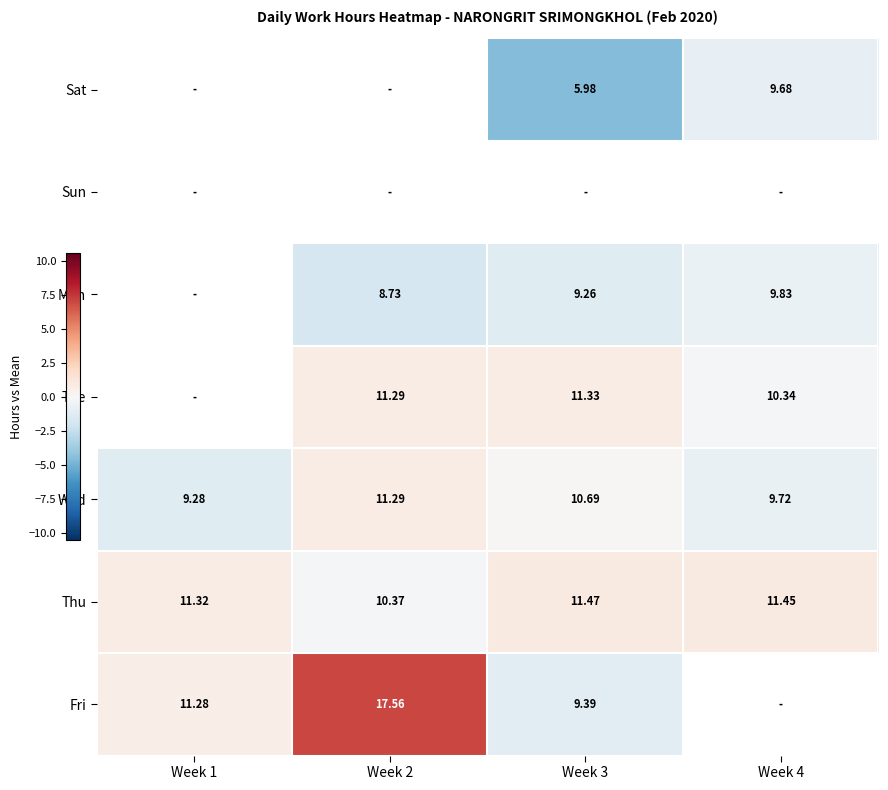

The Wed series shows -0.4 at Week 4. True or false?

False